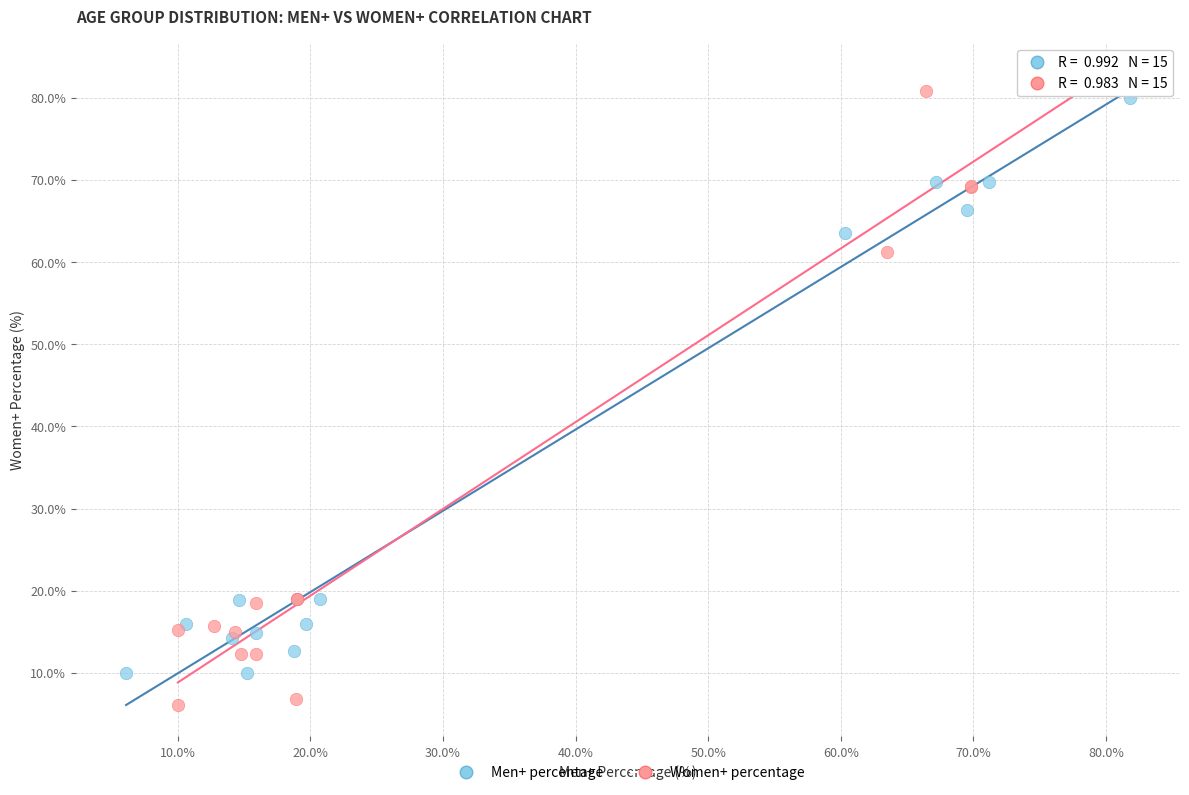

What are all the series names shown in the legend?

Men+ percentage, Women+ percentage